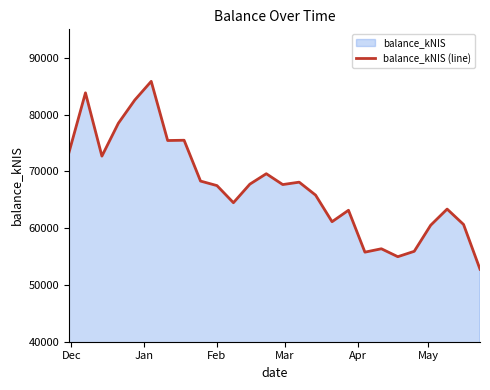

What is the minimum value shown in the chart?

52764.7